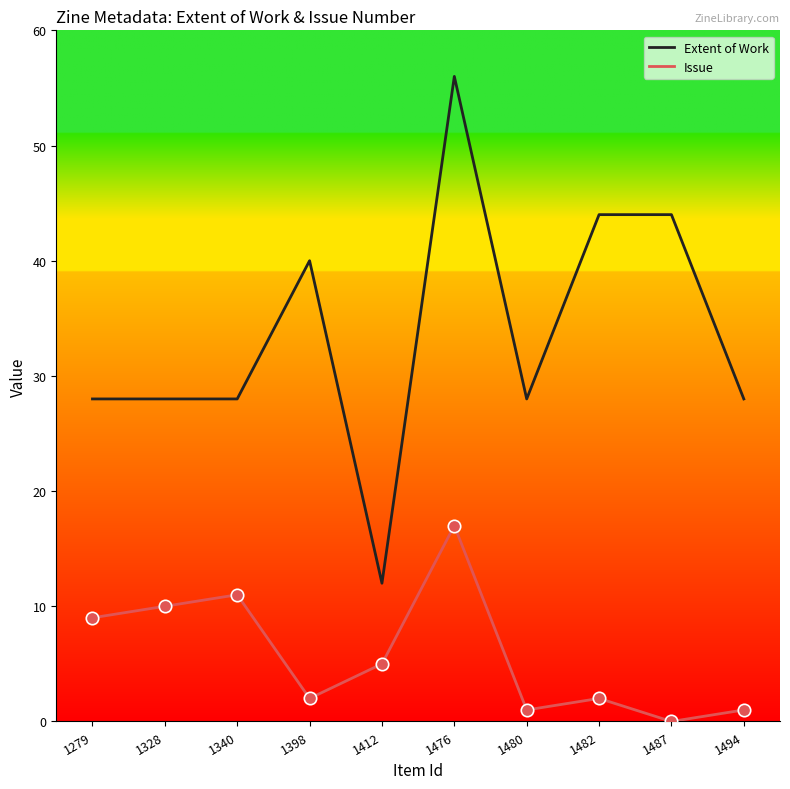

At which category is the sum across all series the highest?

1476